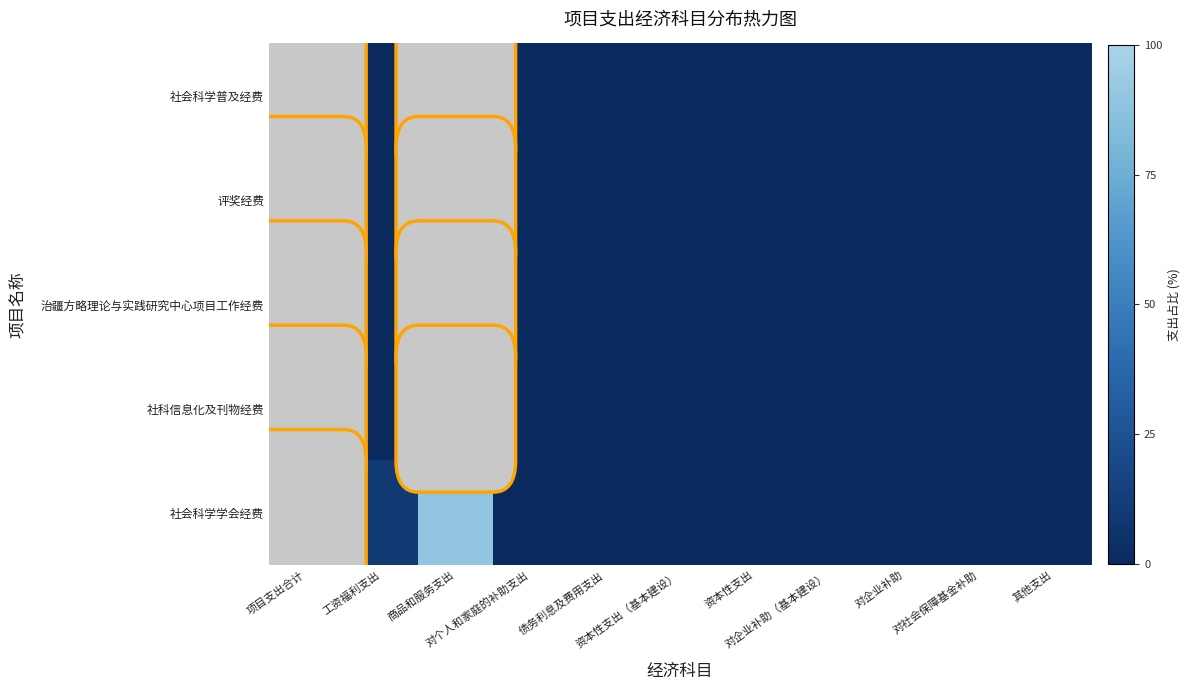

List the series in order of their peak value, highest first.

社会科学普及经费, 评奖经费, 治疆方略理论与实践研究中心项目工作经费, 社科信息化及刊物经费, 社会科学学会经费